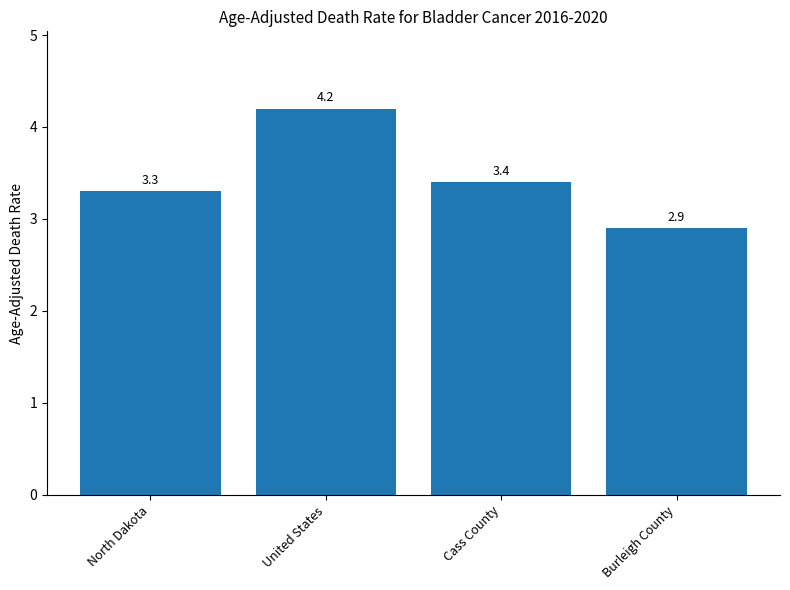

What is the difference between the values at Cass County and Burleigh County?

0.5